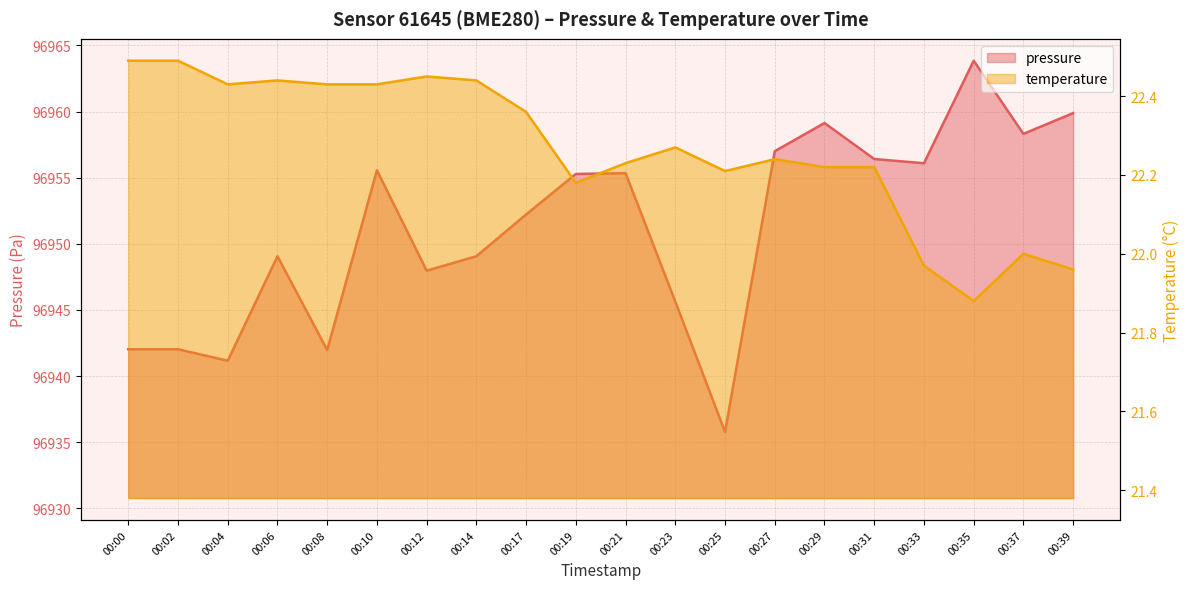

In pressure, how many points are lower than both neighbors (excluding endpoints)?

6